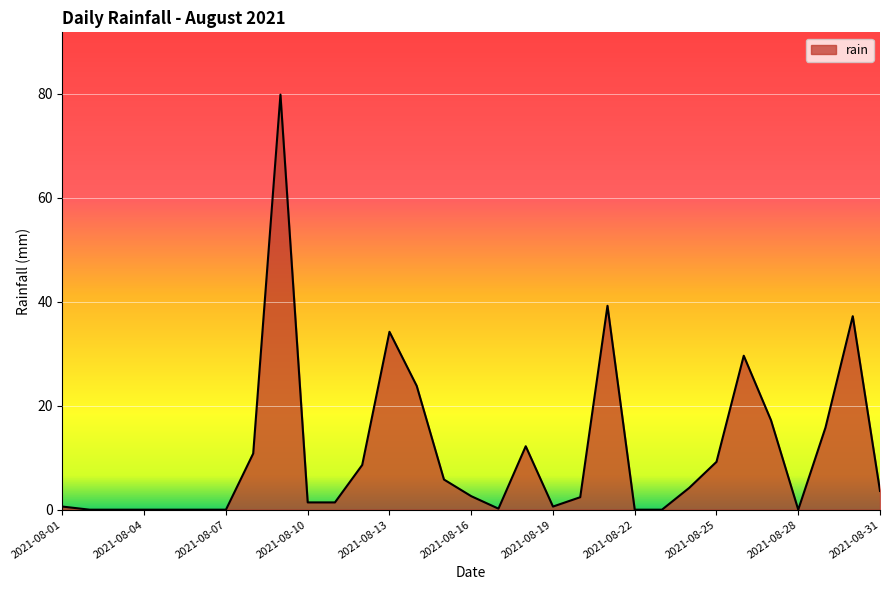

What is the greatest value displayed?

79.8